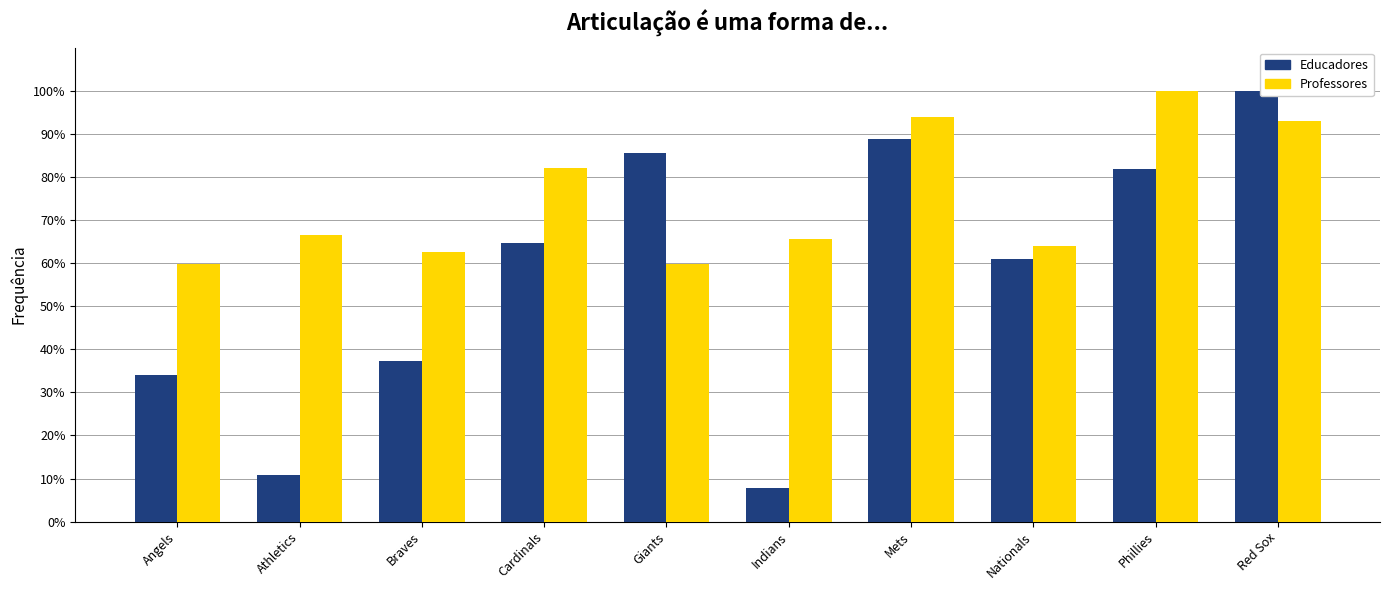

How many groups of bars are there?

10